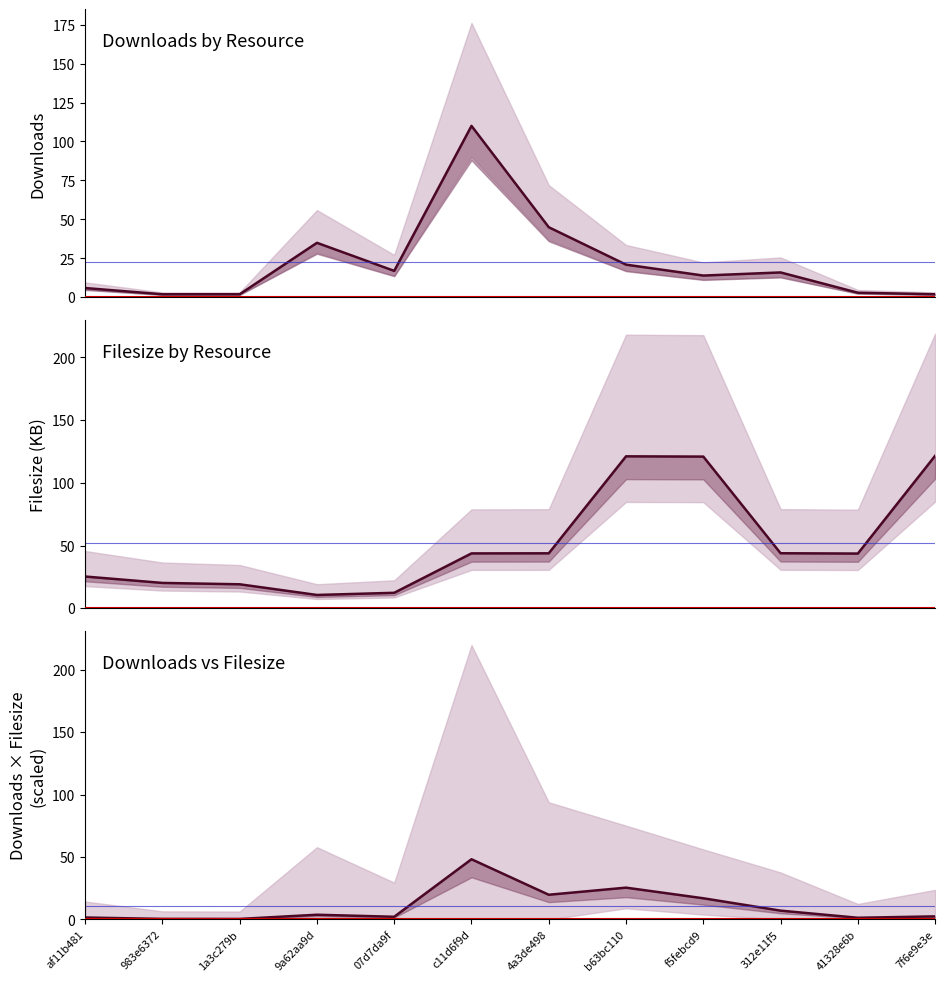

Does the chart display data point markers on the line(s)?

No